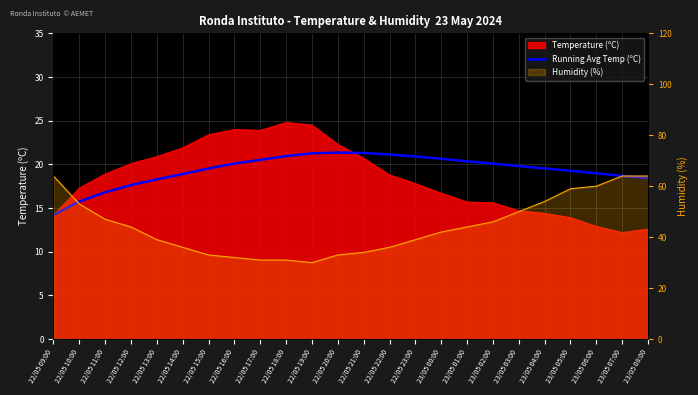

What position from the right is 23/05 08:00?

1